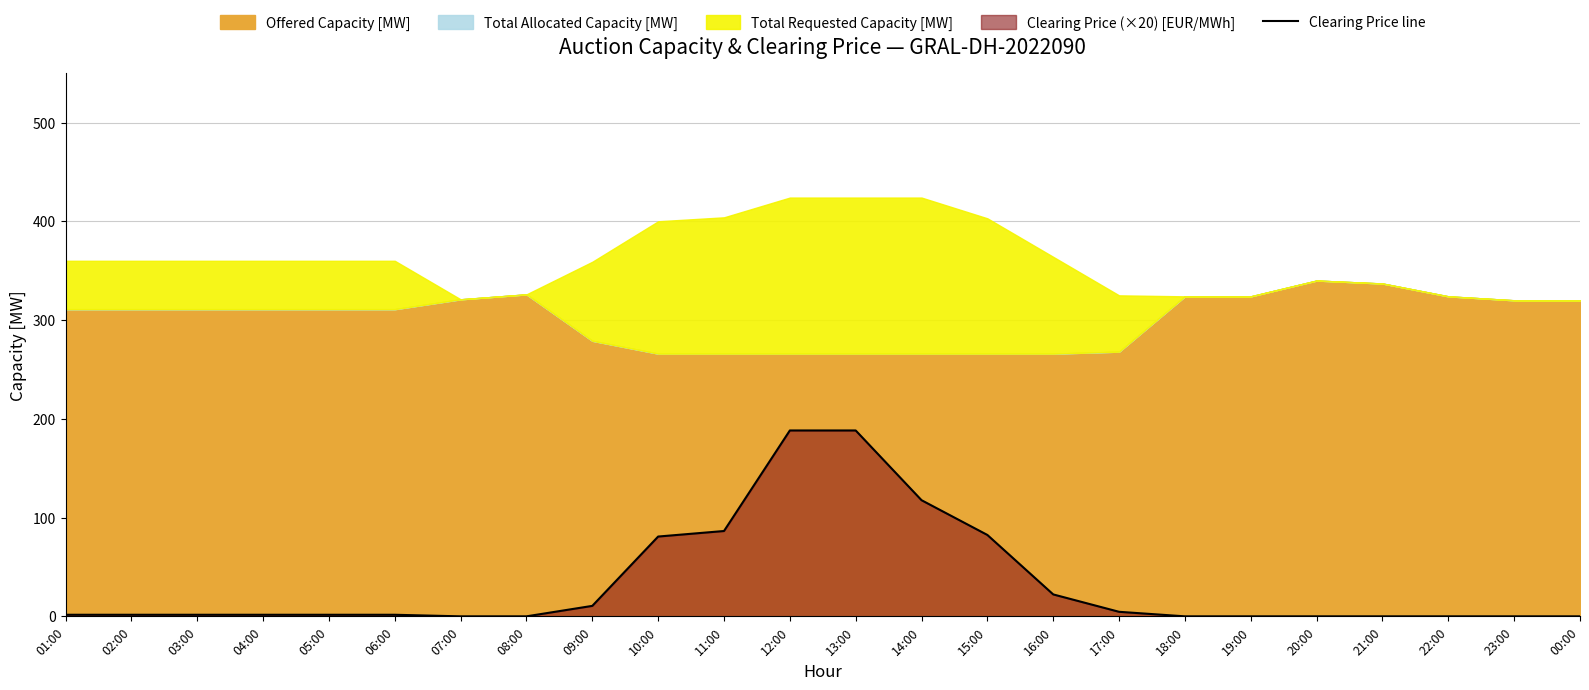

Reading left to right, list all the values displayed in this chart.

01:00=1.6	02:00=1.6	03:00=1.6	04:00=1.6	05:00=1.6	06:00=1.6	07:00=0.0	08:00=0.0	09:00=10.6	10:00=80.8	11:00=86.4	12:00=188.2	13:00=188.2	14:00=117.6	15:00=82.4	16:00=22.2	17:00=4.6	18:00=0.0	19:00=0.0	20:00=0.0	21:00=0.0	22:00=0.0	23:00=0.0	00:00=0.0